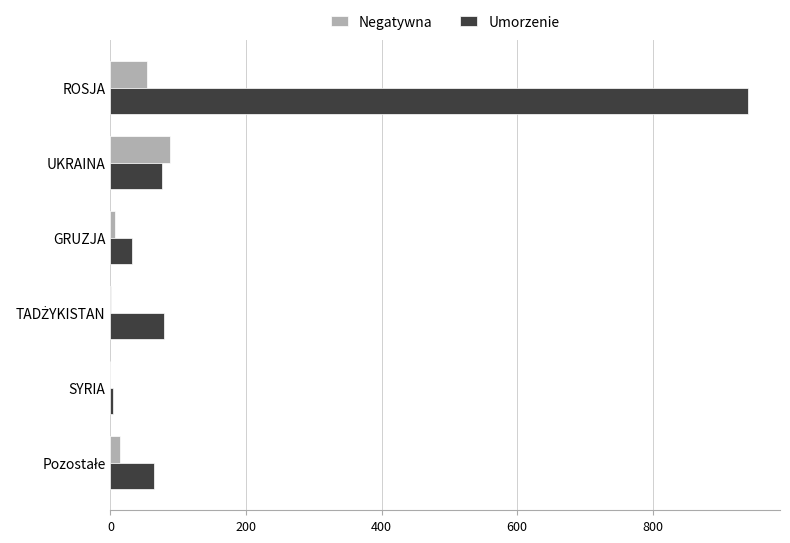

At which category does the chart reach its peak across all series?

ROSJA